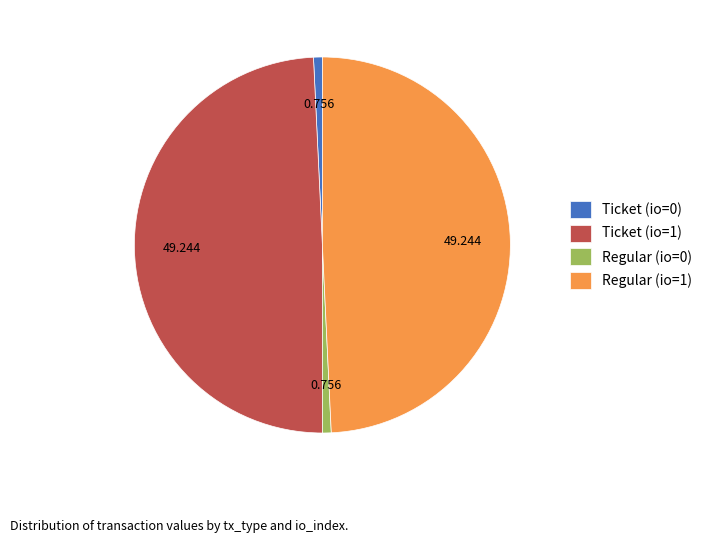

Is there any slice that represents more than half of the pie?

No